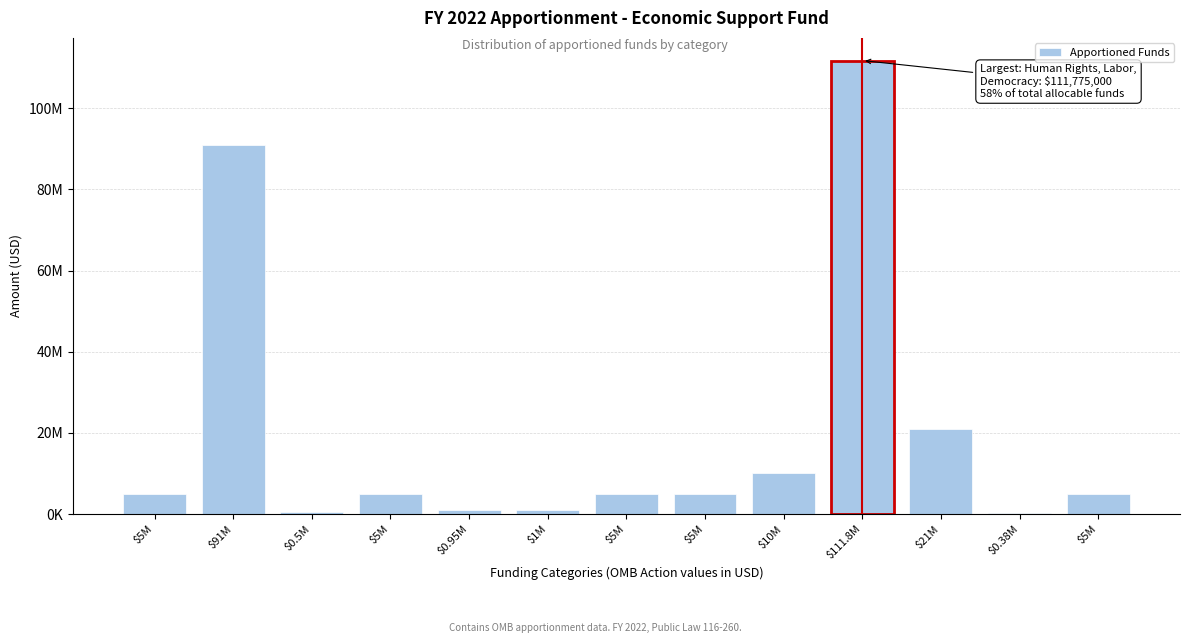

Are the bars horizontal?

No